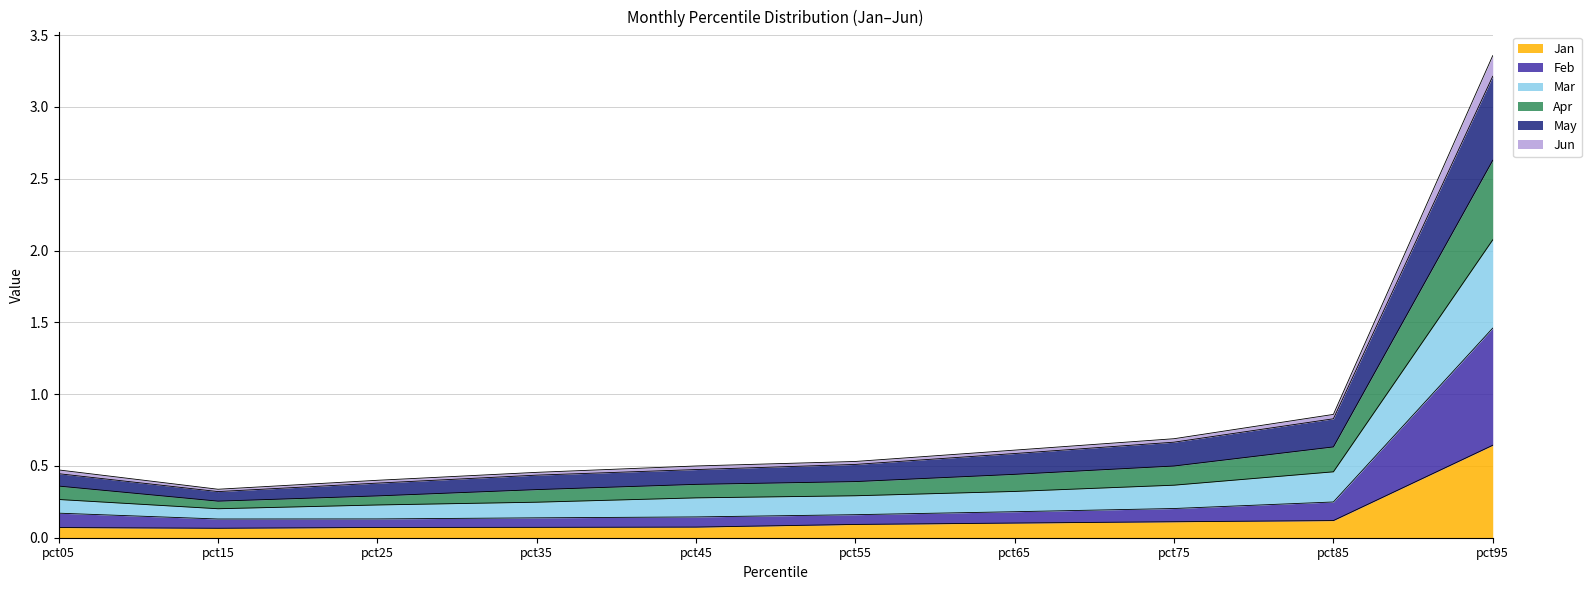

At which category is the sum across all series the highest?

pct95